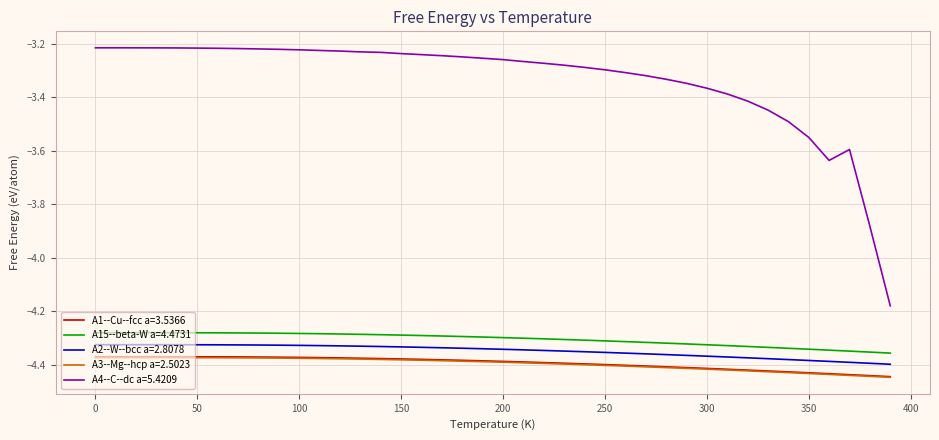

Which series has the largest range (max minus min)?

A4--C--dc a=5.4209